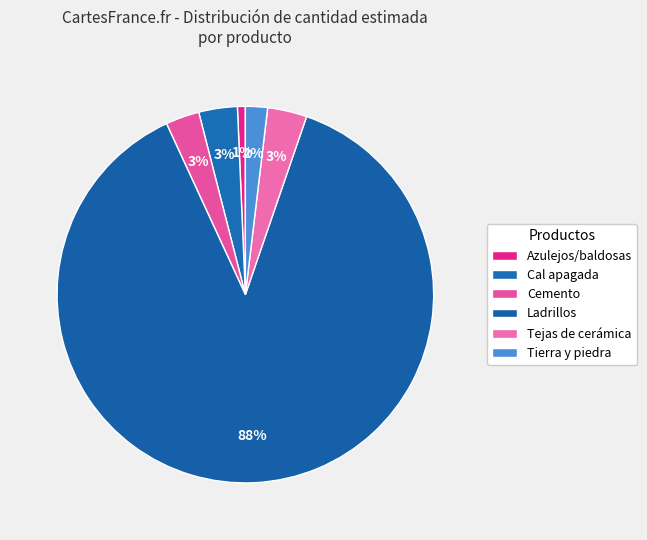

What is the largest slice in the pie chart?

Ladrillos